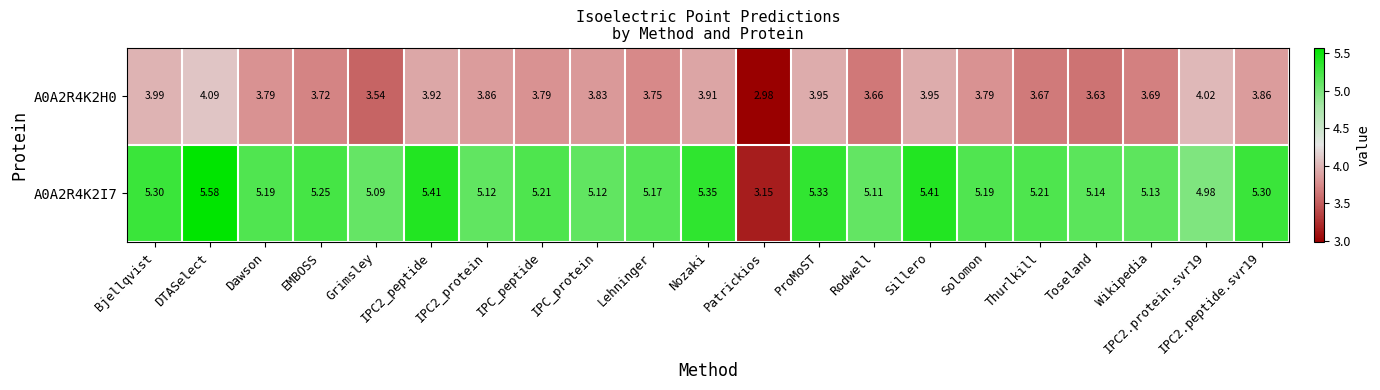

Which label corresponds to the smallest value in the chart?

Patrickios